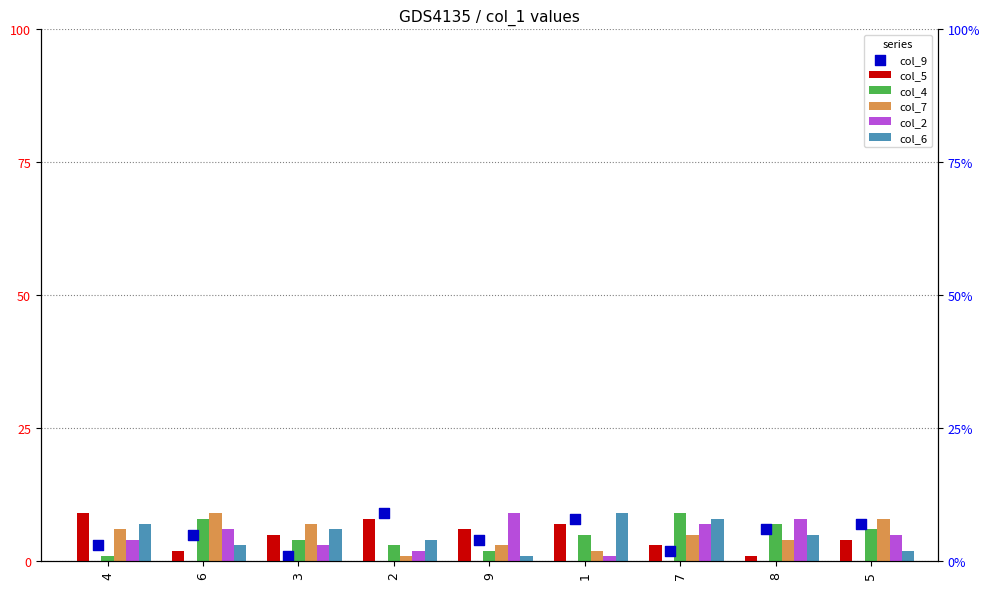

Is the value of col_9 at 8 greater than the value of col_6 at 5?

Yes